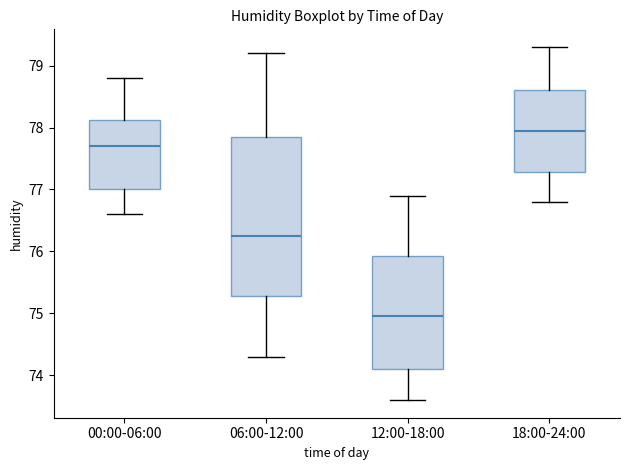

Which box is the tallest, from its lower edge to its upper edge?

06:00-12:00